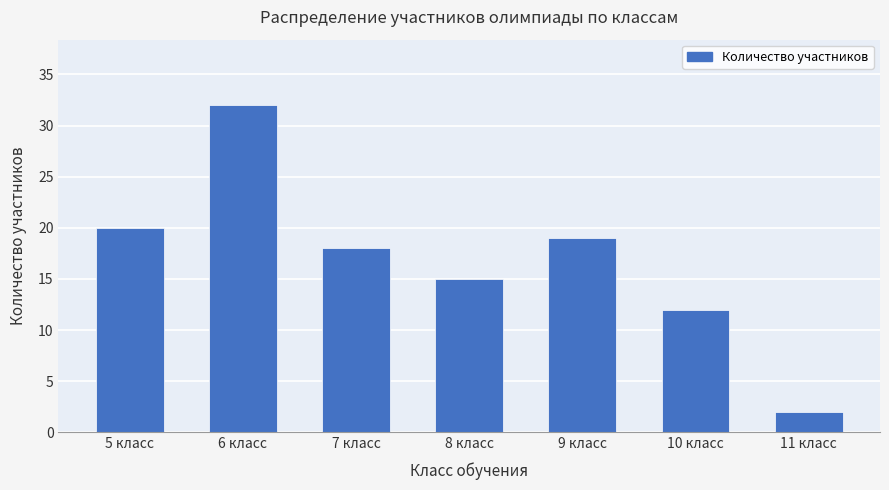

True or false: the data shows 12 at 6 класс.

False